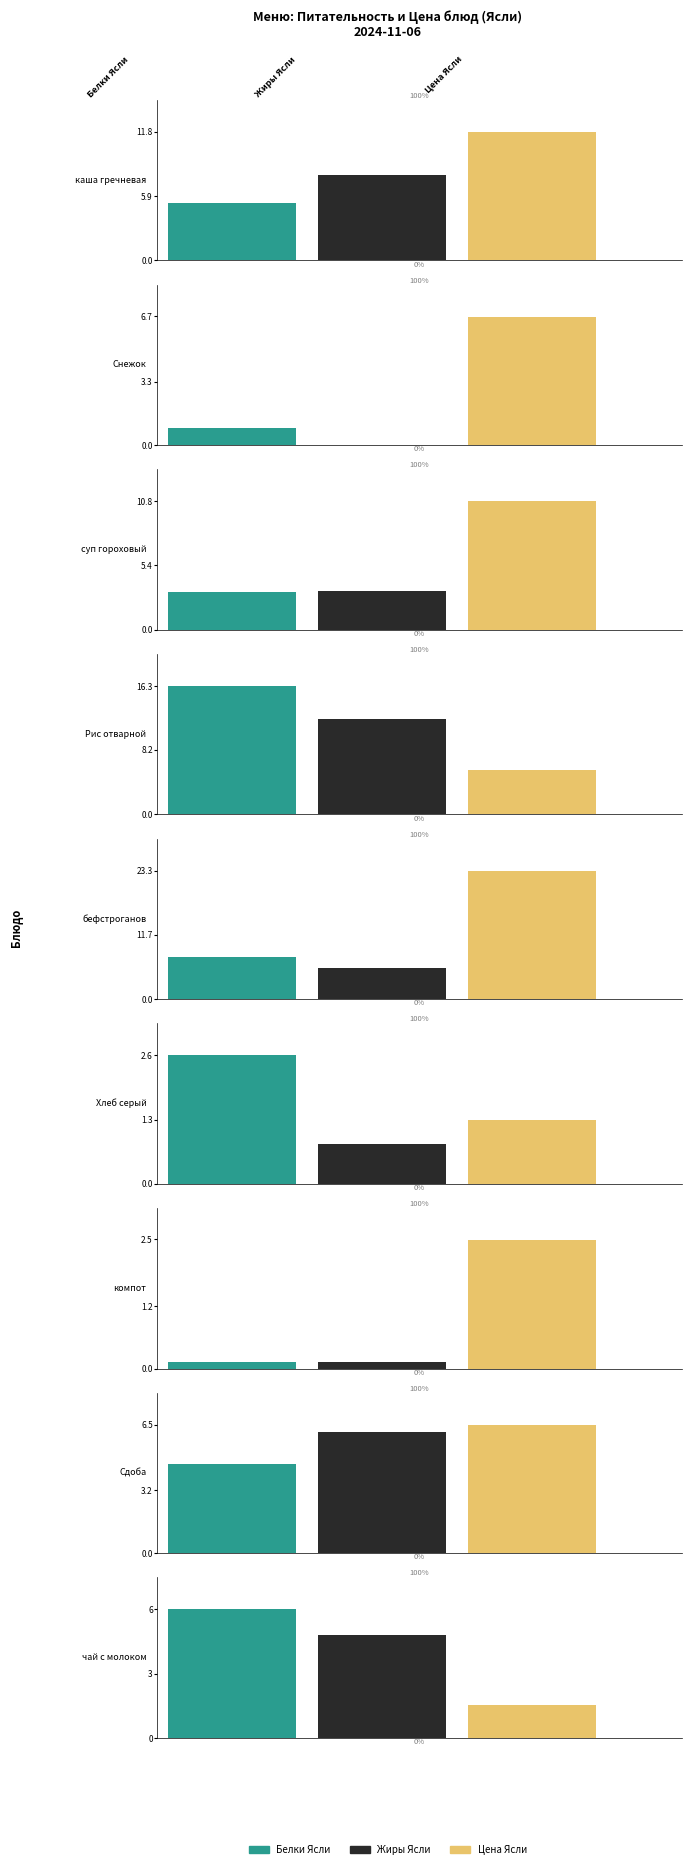

What is the total value across all series at бефстроганов?

36.6